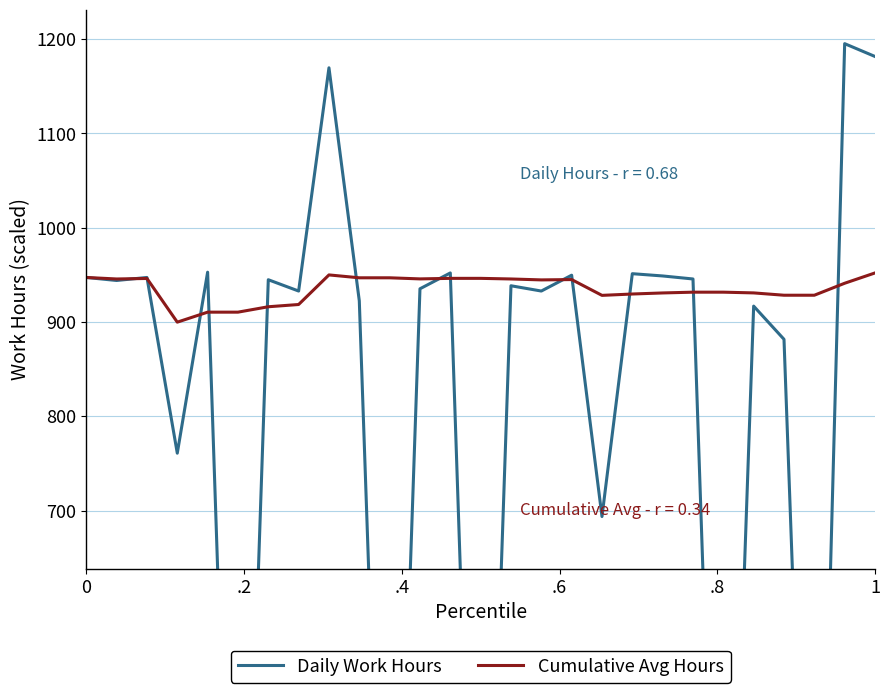

Does the chart display data point markers on the line(s)?

No